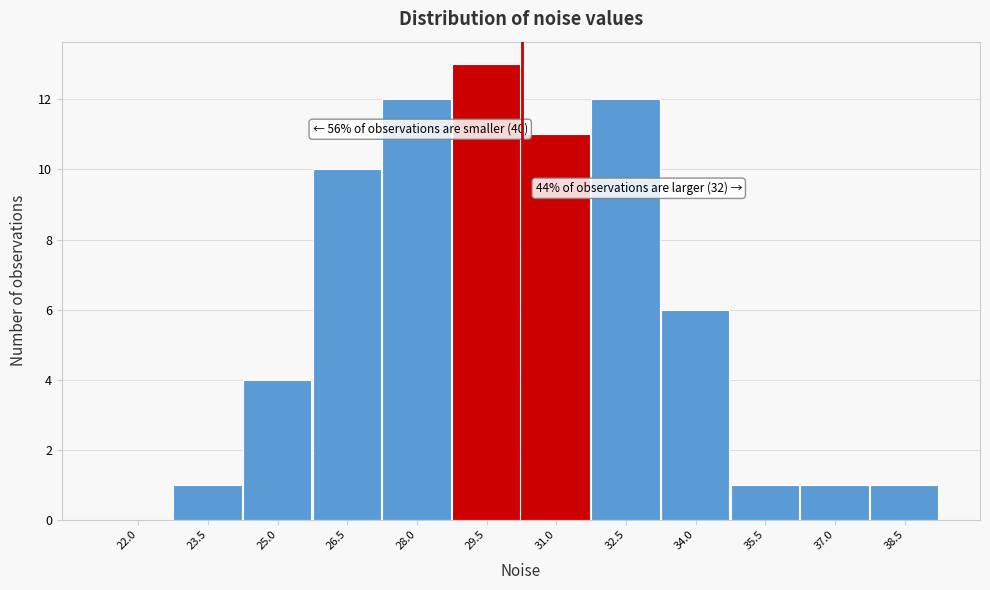

Reading left to right, what are all the values shown in this chart?

22.0=0	23.5=1	25.0=4	26.5=10	28.0=12	29.5=13	31.0=11	32.5=12	34.0=6	35.5=1	37.0=1	38.5=1